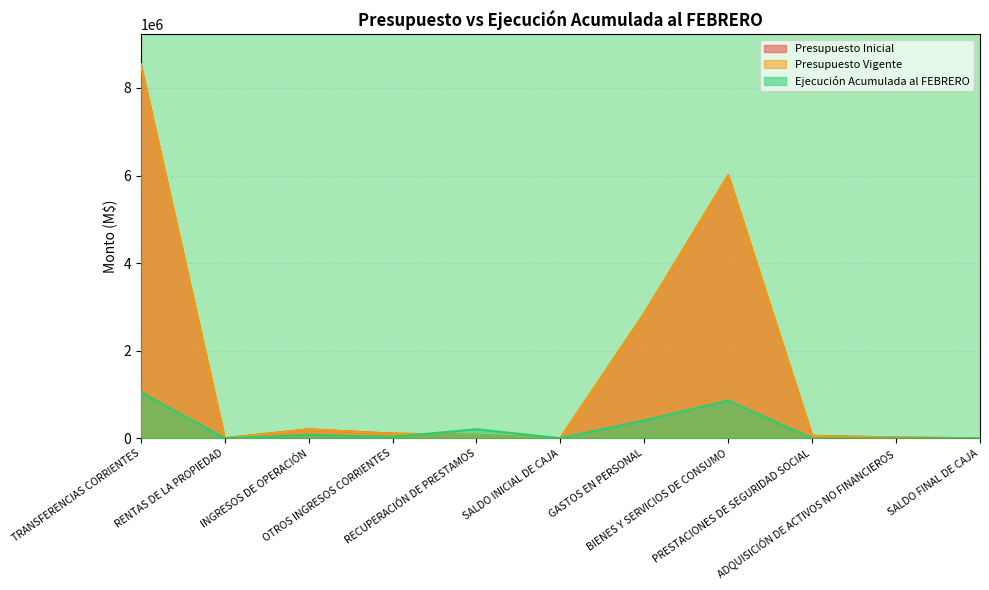

Reading right to left, what are all the values shown in this chart?

Presupuesto Inicial: SALDO FINAL DE CAJA=500	ADQUISICIÓN DE ACTIVOS NO FINANCIEROS=16008	PRESTACIONES DE SEGURIDAD SOCIAL=54712	BIENES Y SERVICIOS DE CONSUMO=6002466	GASTOS EN PERSONAL=2849678	SALDO INICIAL DE CAJA=489	RECUPERACIÓN DE PRESTAMOS=77337	OTROS INGRESOS CORRIENTES=104287	INGRESOS DE OPERACIÓN=201922	RENTAS DE LA PROPIEDAD=758	TRANSFERENCIAS CORRIENTES=8538571
Presupuesto Vigente: SALDO FINAL DE CAJA=500	ADQUISICIÓN DE ACTIVOS NO FINANCIEROS=16008	PRESTACIONES DE SEGURIDAD SOCIAL=54712	BIENES Y SERVICIOS DE CONSUMO=6002466	GASTOS EN PERSONAL=2849678	SALDO INICIAL DE CAJA=489	RECUPERACIÓN DE PRESTAMOS=77337	OTROS INGRESOS CORRIENTES=104287	INGRESOS DE OPERACIÓN=201922	RENTAS DE LA PROPIEDAD=758	TRANSFERENCIAS CORRIENTES=8538571
Ejecución Acumulada al FEBRERO: SALDO FINAL DE CAJA=0	ADQUISICIÓN DE ACTIVOS NO FINANCIEROS=769	PRESTACIONES DE SEGURIDAD SOCIAL=0	BIENES Y SERVICIOS DE CONSUMO=860992	GASTOS EN PERSONAL=407570	SALDO INICIAL DE CAJA=0	RECUPERACIÓN DE PRESTAMOS=205029	OTROS INGRESOS CORRIENTES=30775	INGRESOS DE OPERACIÓN=74781	RENTAS DE LA PROPIEDAD=0	TRANSFERENCIAS CORRIENTES=1053859